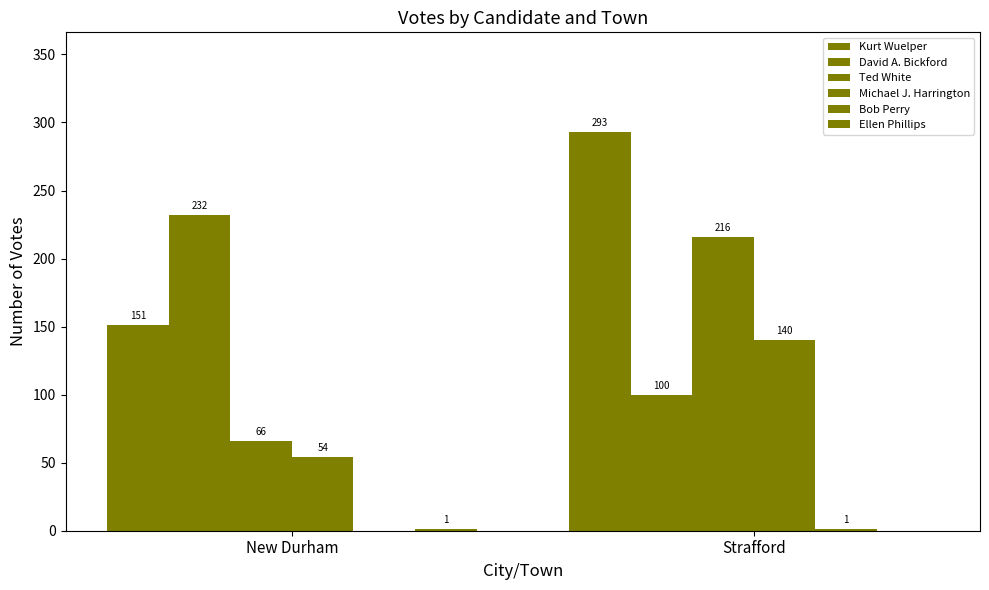

What is the difference between the highest and lowest values at Strafford?

293